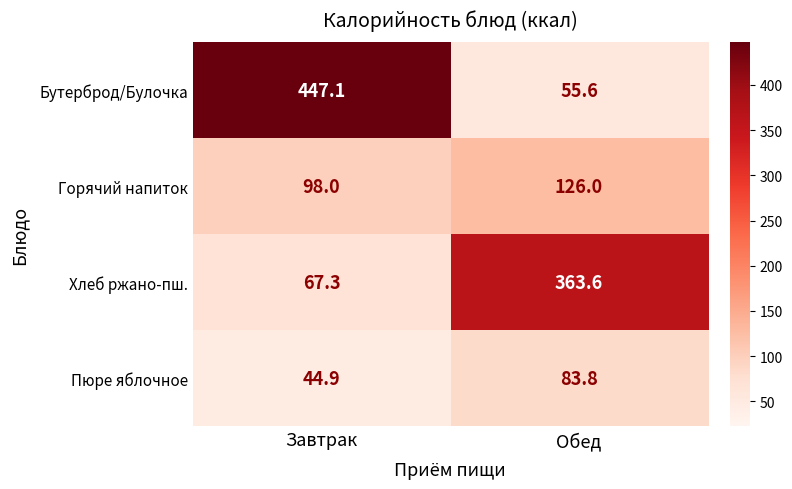

At which label is Горячий напиток closest to 112?

Завтрак